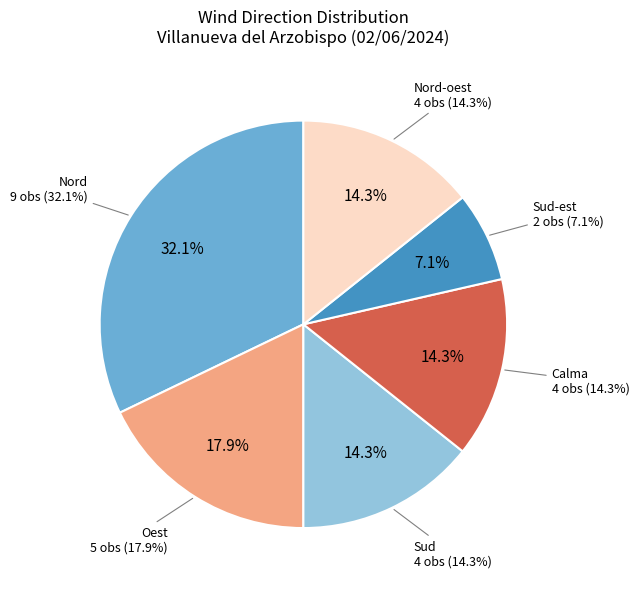

To the nearest percent, what is the average slice percentage?

17%